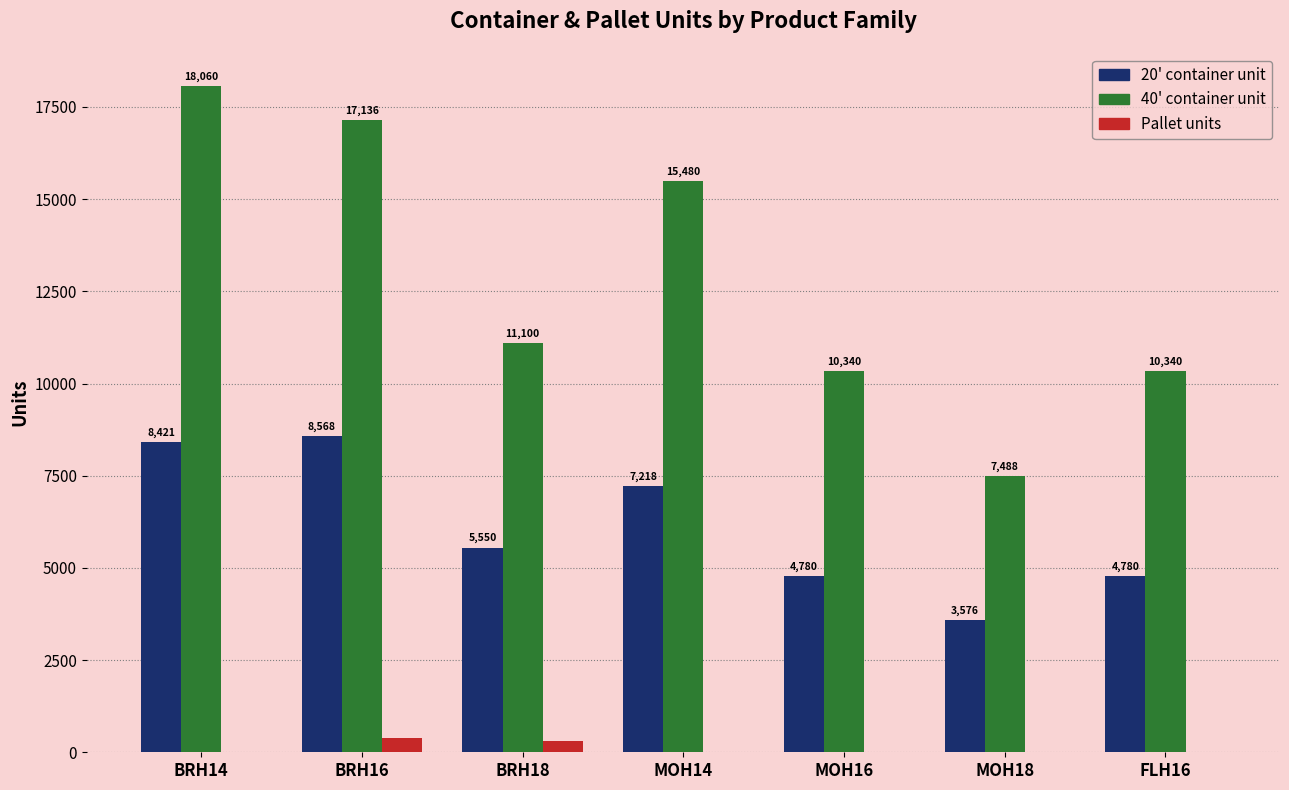

How many distinct data groups are displayed?

3